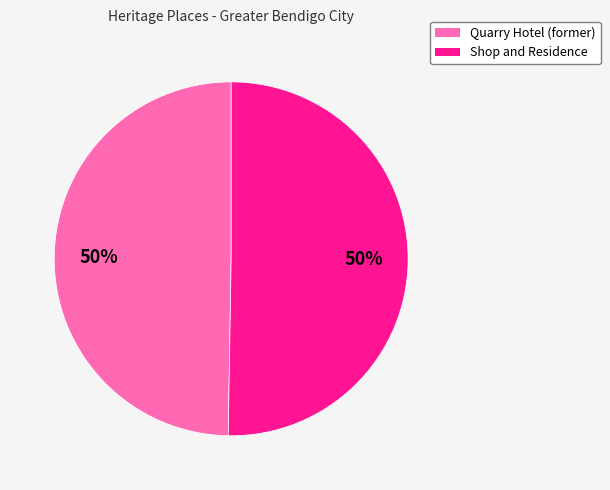

To the nearest percent, what is the combined percentage of Quarry Hotel (former) and Shop and Residence?

100%